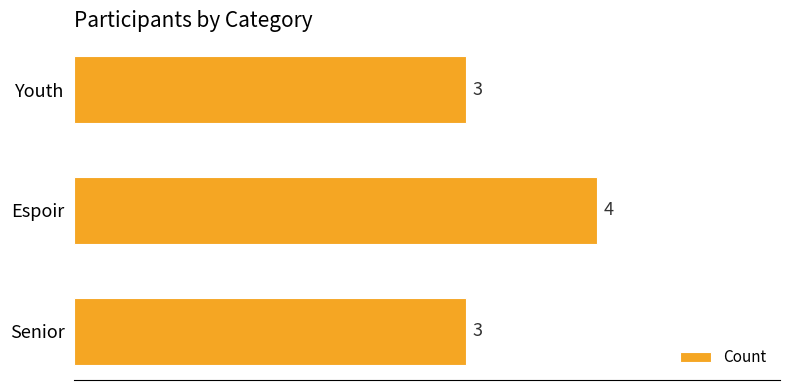

What is the ratio of the value at Youth to the value at Senior?

1.0